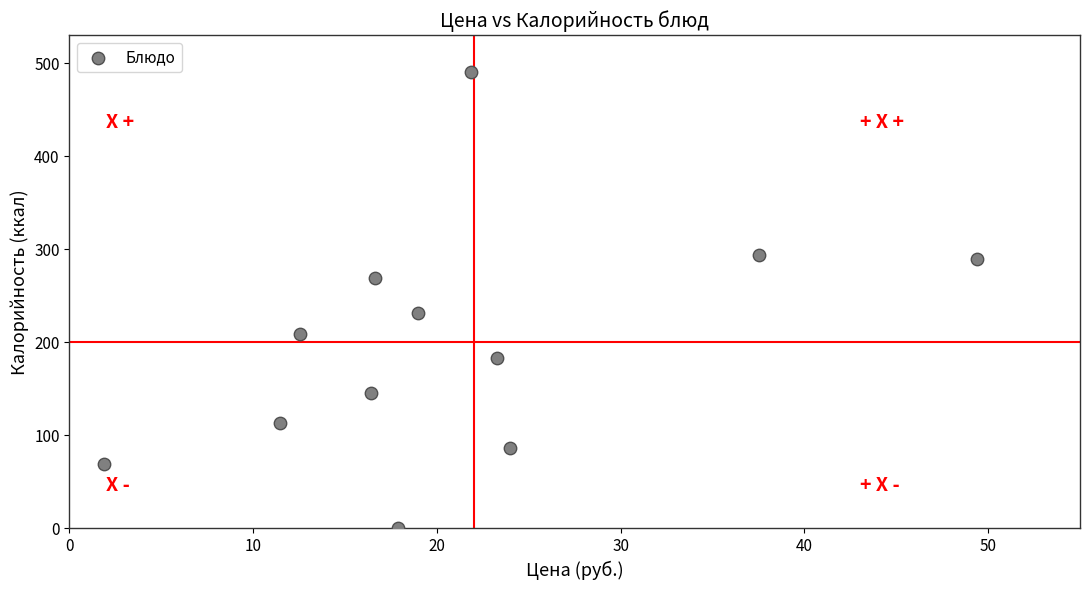

What Y value in the scatter plot is closest to 245?

232